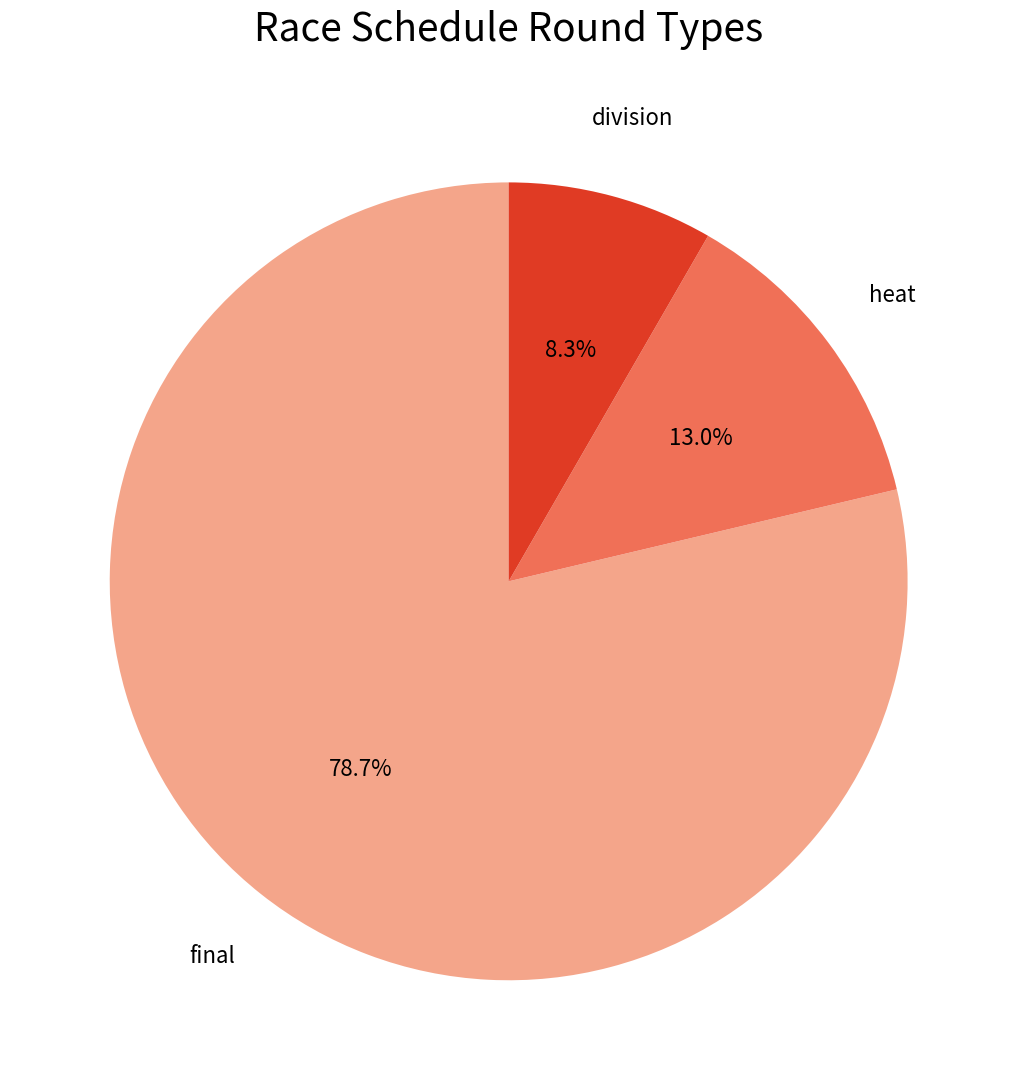

Is there any slice that represents more than half of the pie?

Yes